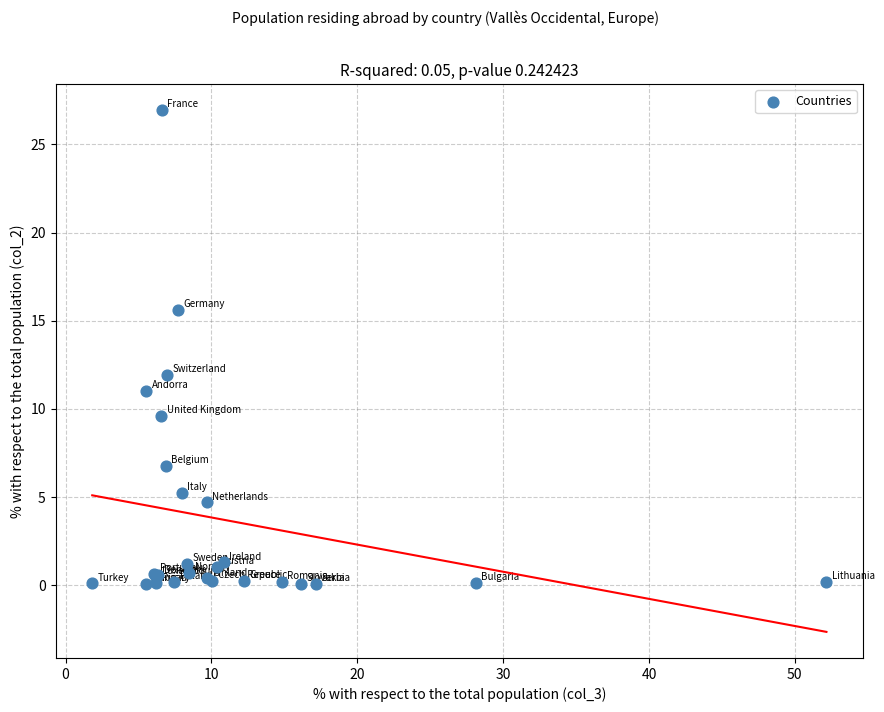

What Y value in the scatter plot is closest to 13?

11.9